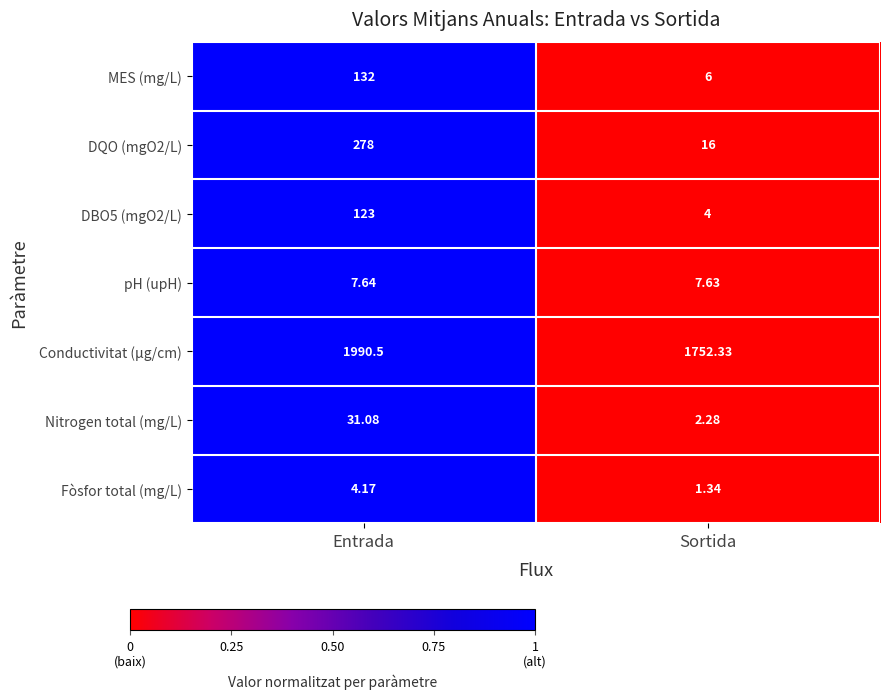

Rank the series at Sortida from highest to lowest value.

Conductivitat (µg/cm), DQO (mgO2/L), pH (upH), MES (mg/L), DBO5 (mgO2/L), Nitrogen total (mg/L), Fòsfor total (mg/L)